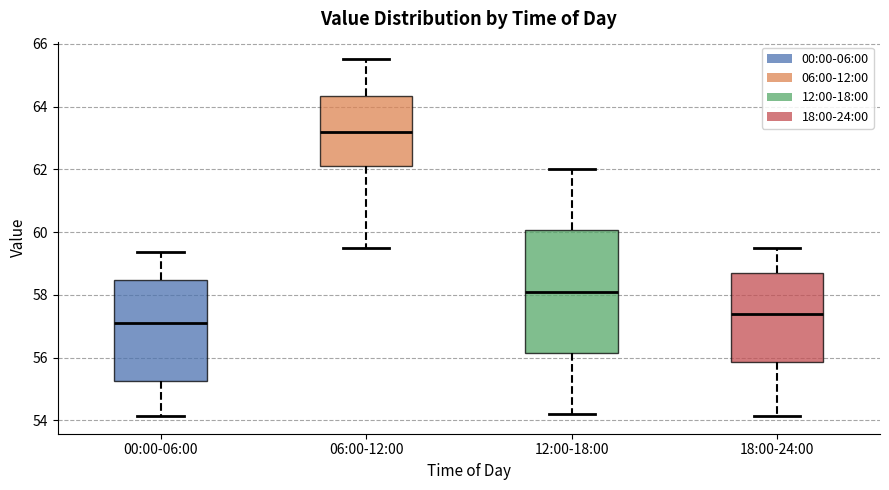

Reading left to right, transcribe this box plot: for each box, give where its median line is, the range the box spans, and where its two whiskers end, as read against the y-axis. The values are not printed on the chart, so give them approximately, as read against the axis.

00:00-06:00: median 57.2, box 55.2 to 58.4, whiskers 54.2 to 59.4
06:00-12:00: median 63.2, box 62.2 to 64.4, whiskers 59.6 to 65.6
12:00-18:00: median 58.2, box 56.2 to 60.0, whiskers 54.2 to 62.0
18:00-24:00: median 57.4, box 55.8 to 58.8, whiskers 54.2 to 59.6